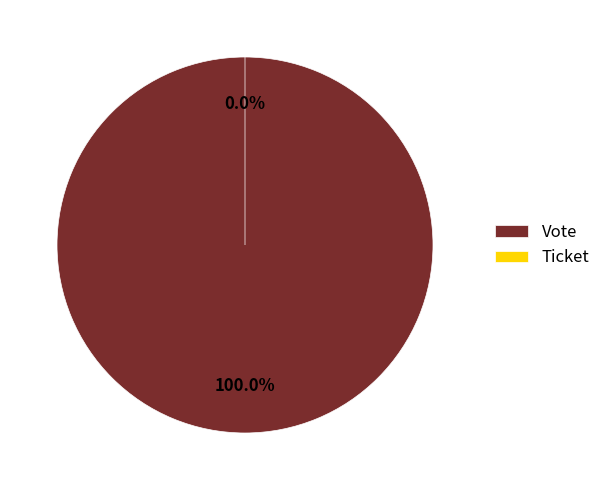

Which category has the smallest portion of the pie?

Ticket